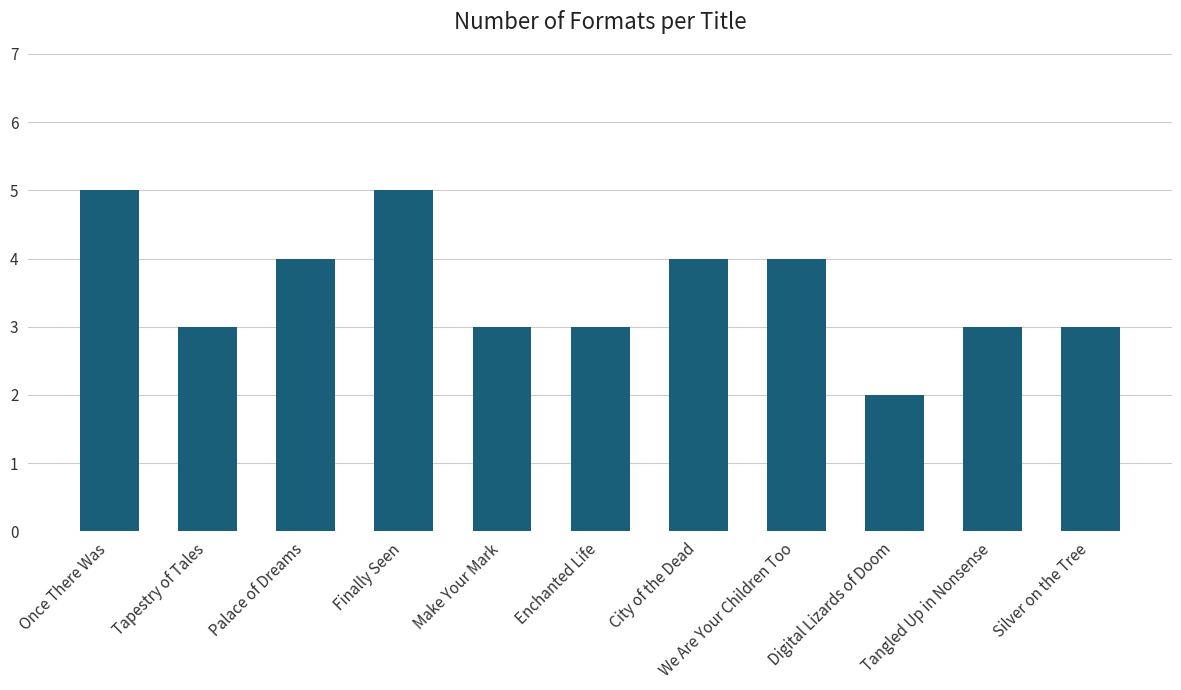

What is the change in value from Tapestry of Tales to City of the Dead?

+1